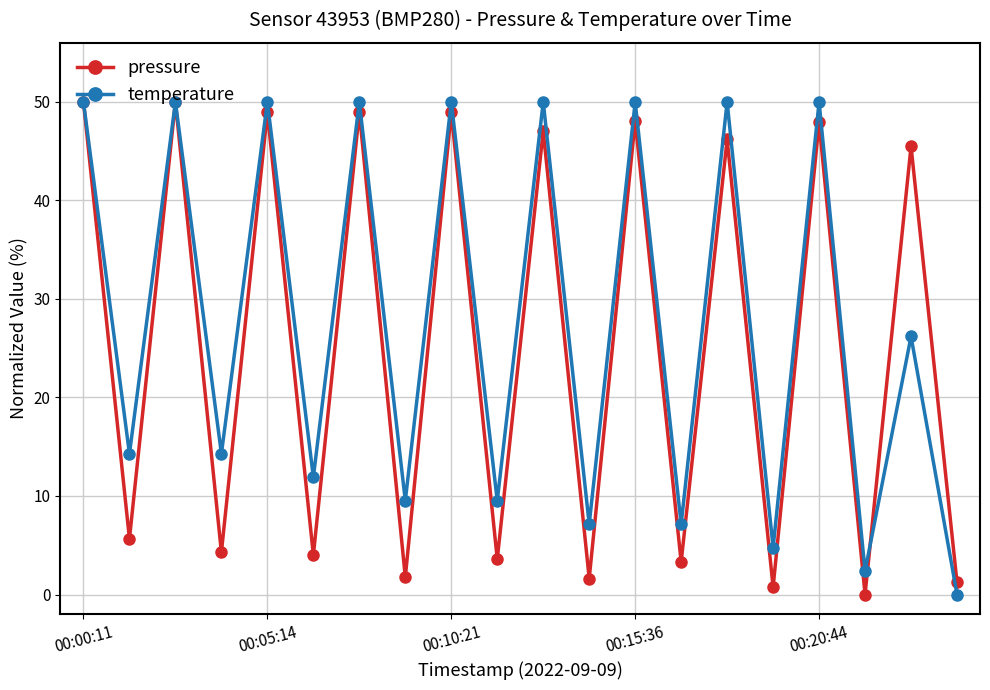

What is the maximum value shown in the chart?

50.0